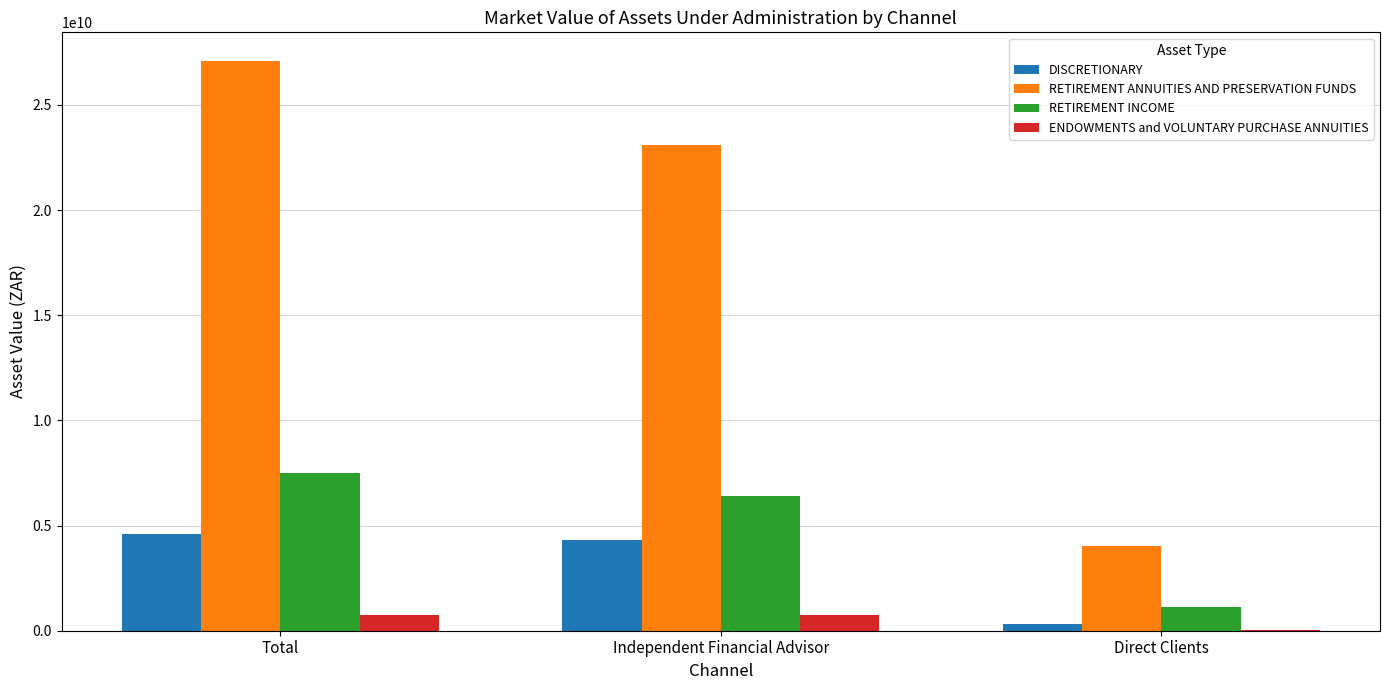

Is the value of RETIREMENT ANNUITIES AND PRESERVATION FUNDS at Direct Clients greater than the value of RETIREMENT INCOME at Independent Financial Advisor?

No